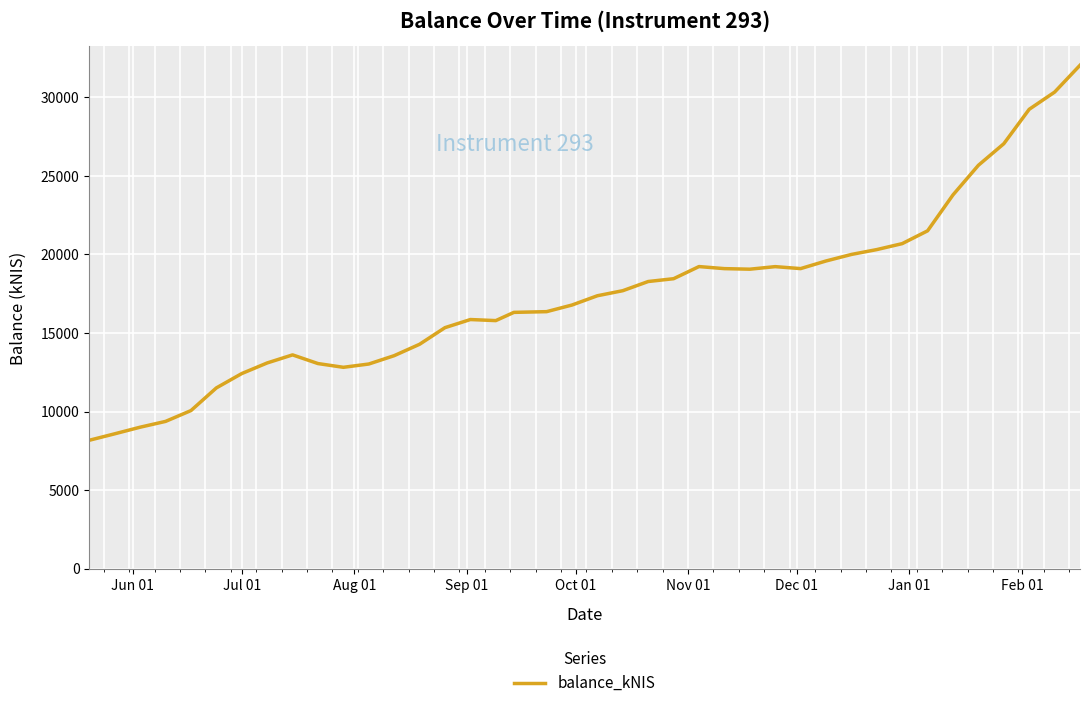

What is the difference between the maximum and minimum values?

23866.9